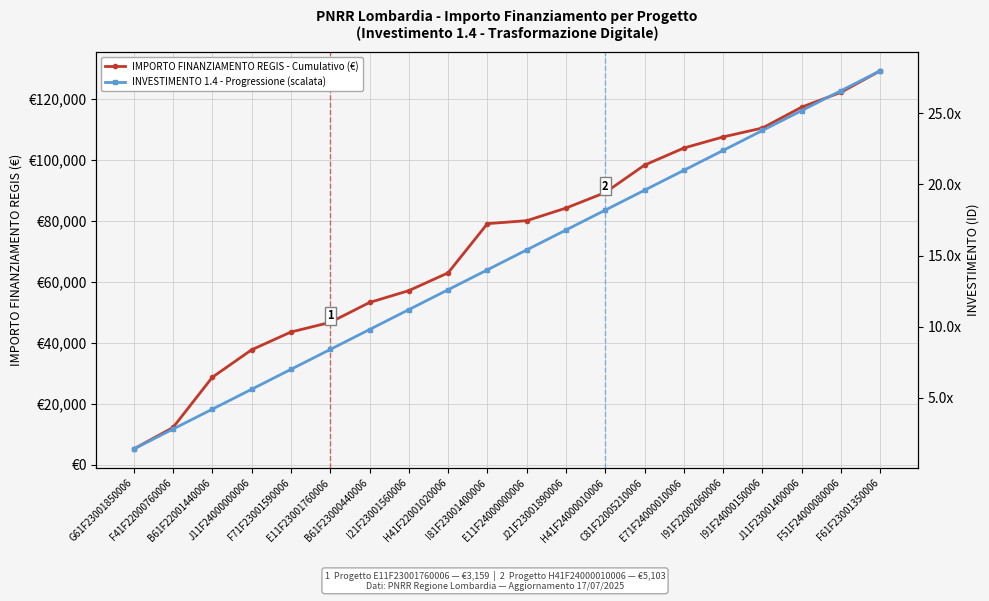

What is the difference between the IMPORTO FINANZIAMENTO REGIS - Cumulativo (€) values at C81F22005210006 and J21F23001890006?

14094